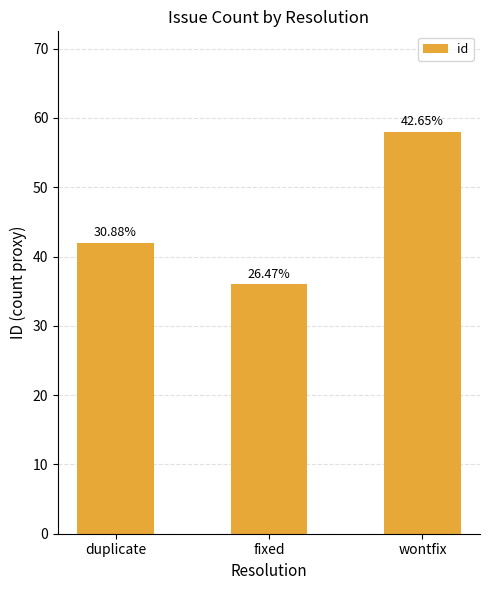

Read the value at duplicate.

42